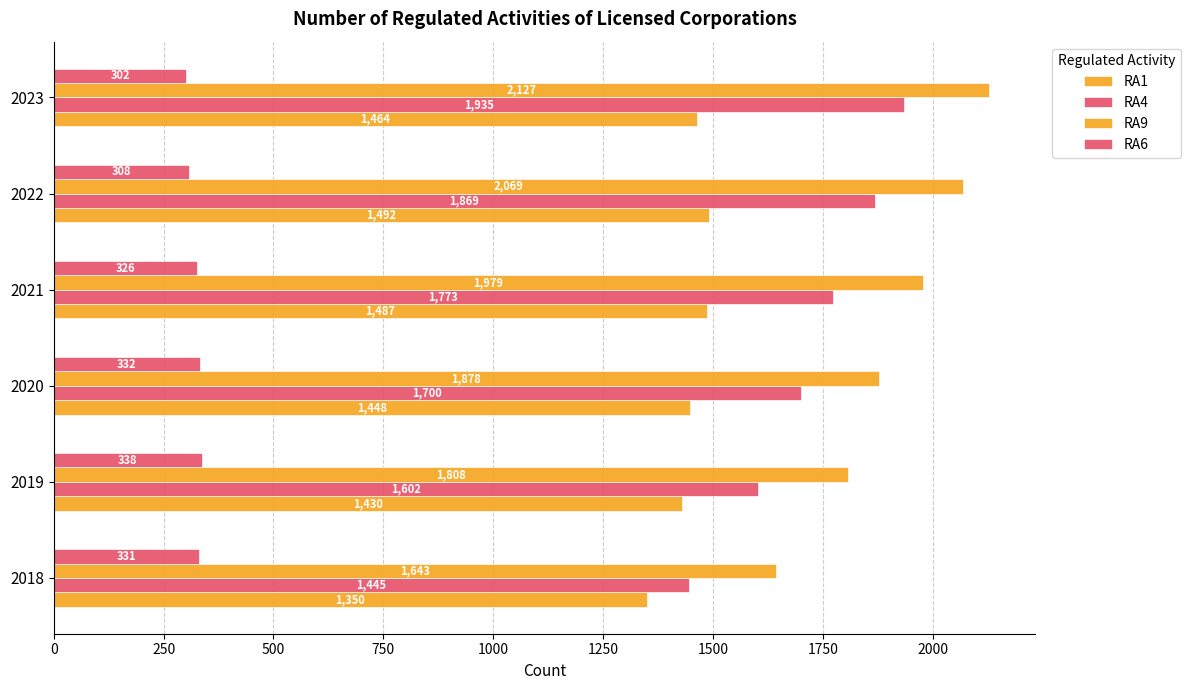

How many categories are shown in the chart?

6